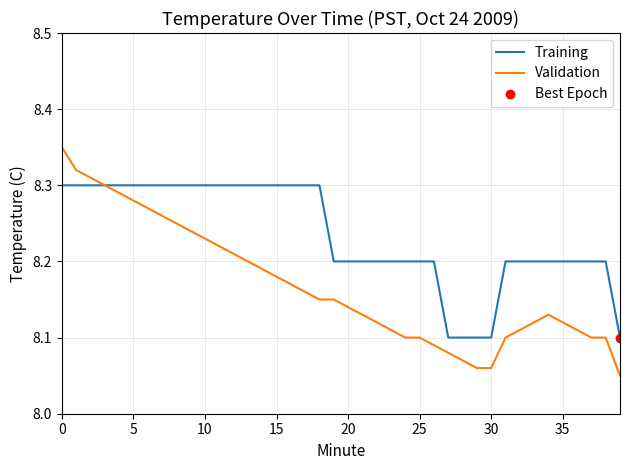

What is the average value of the Validation series?

8.2